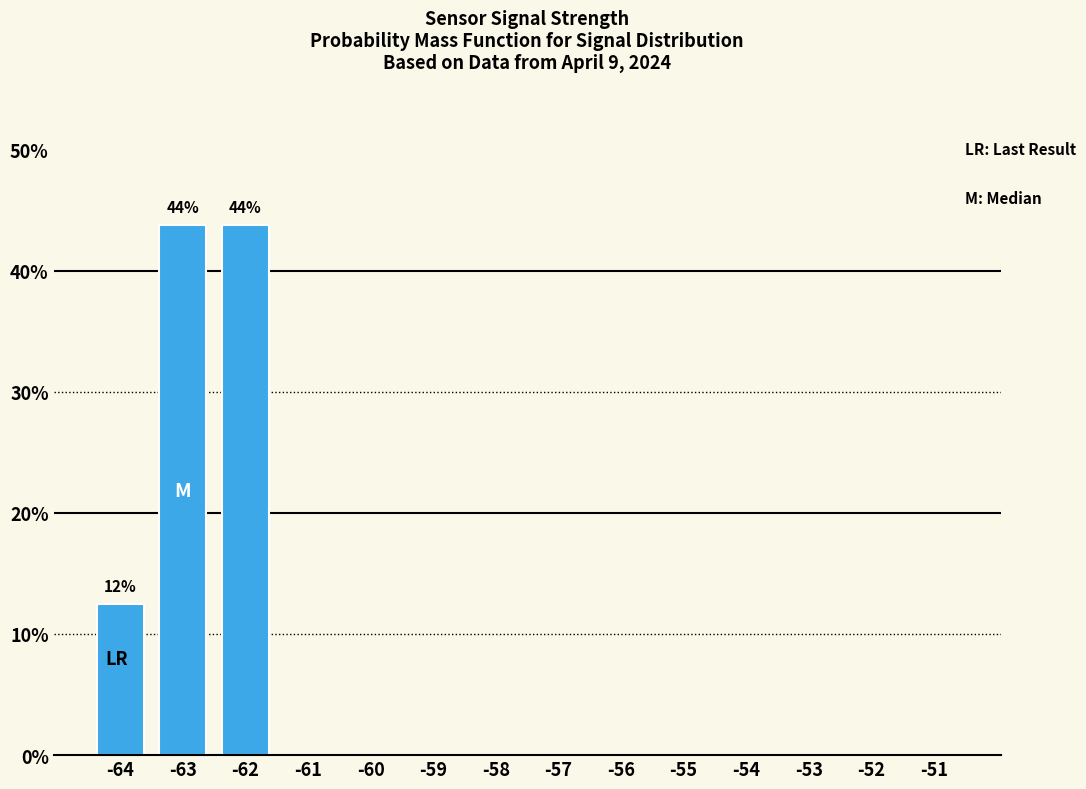

What is the greatest value displayed?

43.8